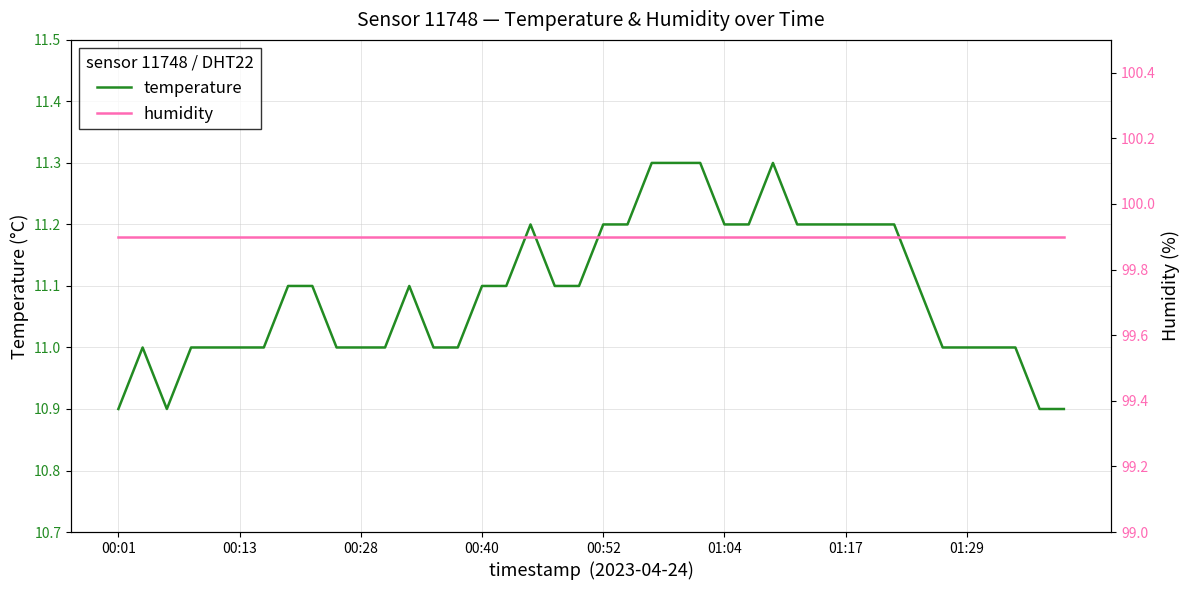

What is the minimum value for temperature?

10.9